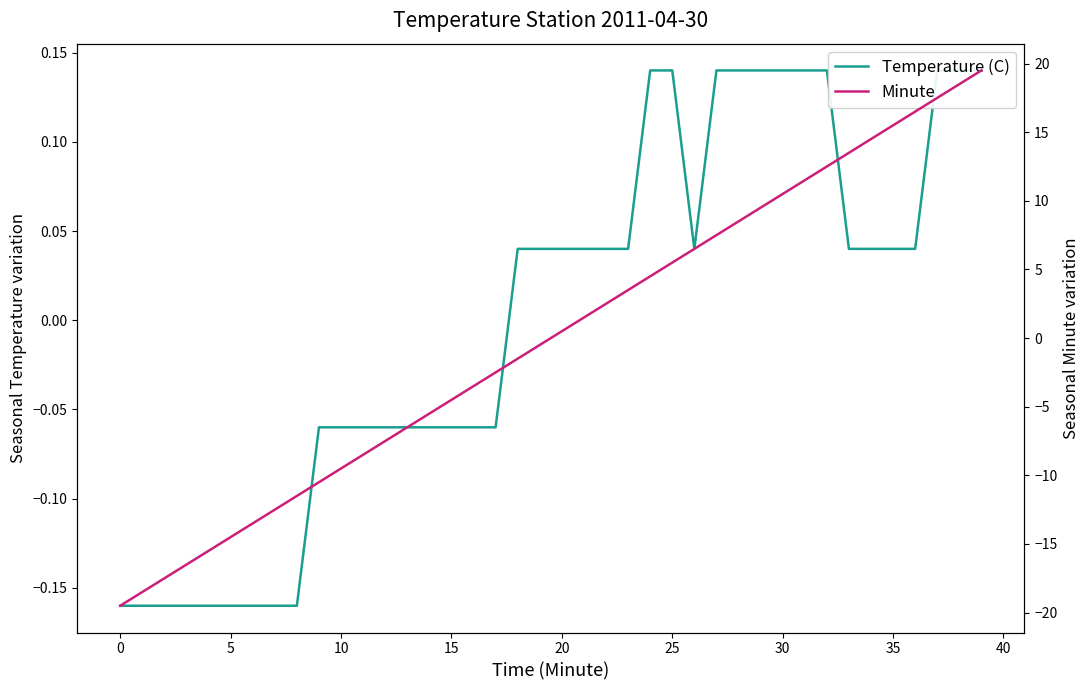

What are all the series names shown in the legend?

Temperature (C), Minute